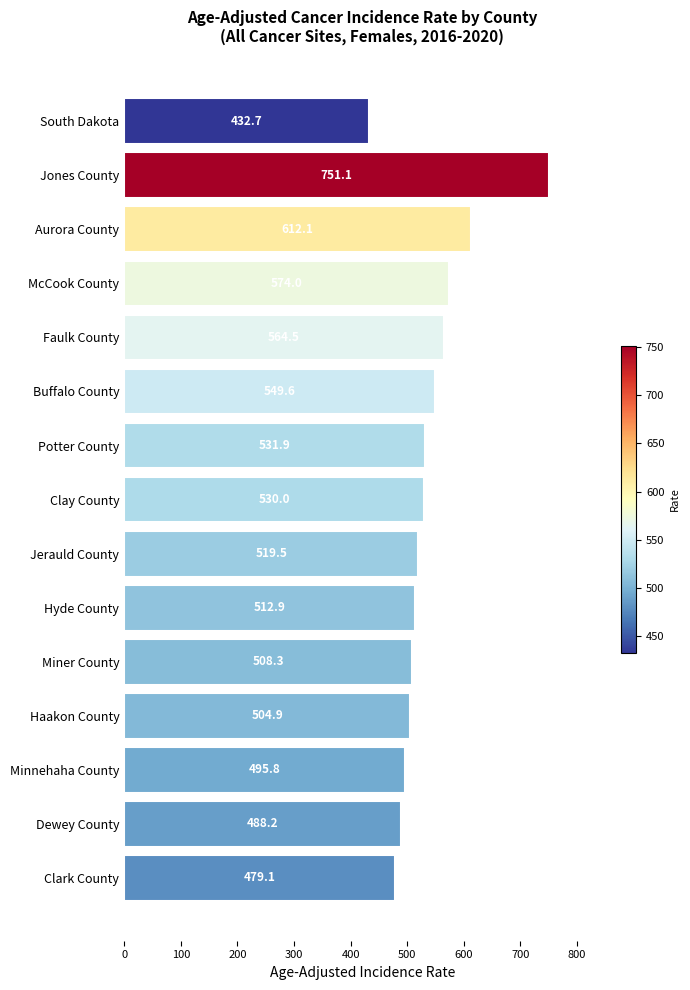

Approximately how many times larger is the value at South Dakota compared to Miner County?

0.9